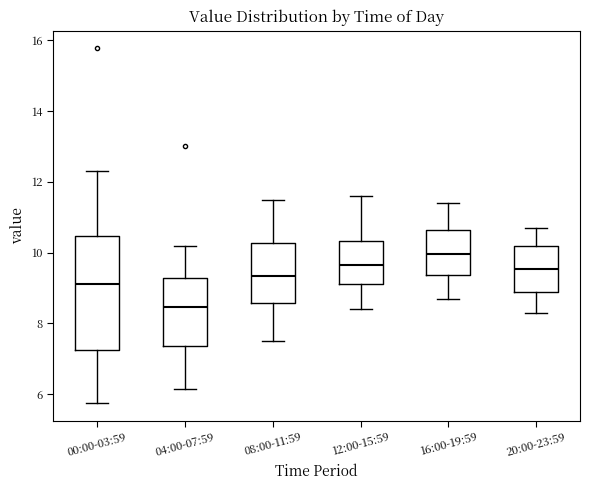

Reading left to right, read every box against the y-axis: the position of its median line, the range the box covers, and the ends of its whiskers. The values are not printed on the chart, so give them approximately, as read against the axis.

00:00-03:59: median 9.2, box 7.2 to 10.4, whiskers 5.8 to 12.4
04:00-07:59: median 8.4, box 7.4 to 9.2, whiskers 6.2 to 10.2
08:00-11:59: median 9.4, box 8.6 to 10.2, whiskers 7.6 to 11.6
12:00-15:59: median 9.6, box 9.2 to 10.4, whiskers 8.4 to 11.6
16:00-19:59: median 10.0, box 9.4 to 10.6, whiskers 8.8 to 11.4
20:00-23:59: median 9.6, box 8.8 to 10.2, whiskers 8.4 to 10.8